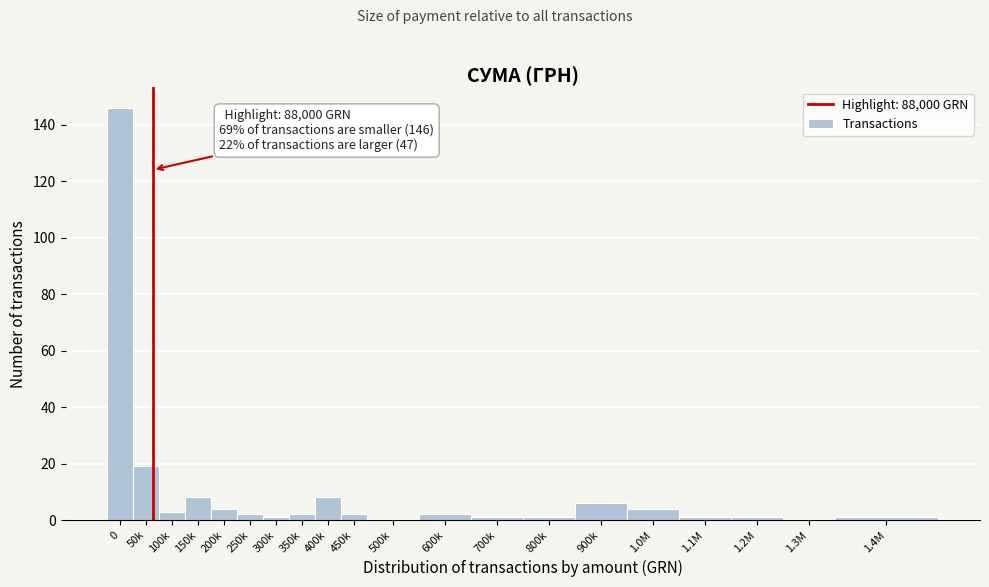

Reading left to right, what are all the values shown in this chart?

0=146	50k=19	100k=3	150k=8	200k=4	250k=2	300k=1	350k=2	400k=8	450k=2	500k=0	600k=2	700k=1	800k=1	900k=6	1.0M=4	1.1M=1	1.2M=1	1.3M=0	1.4M=1